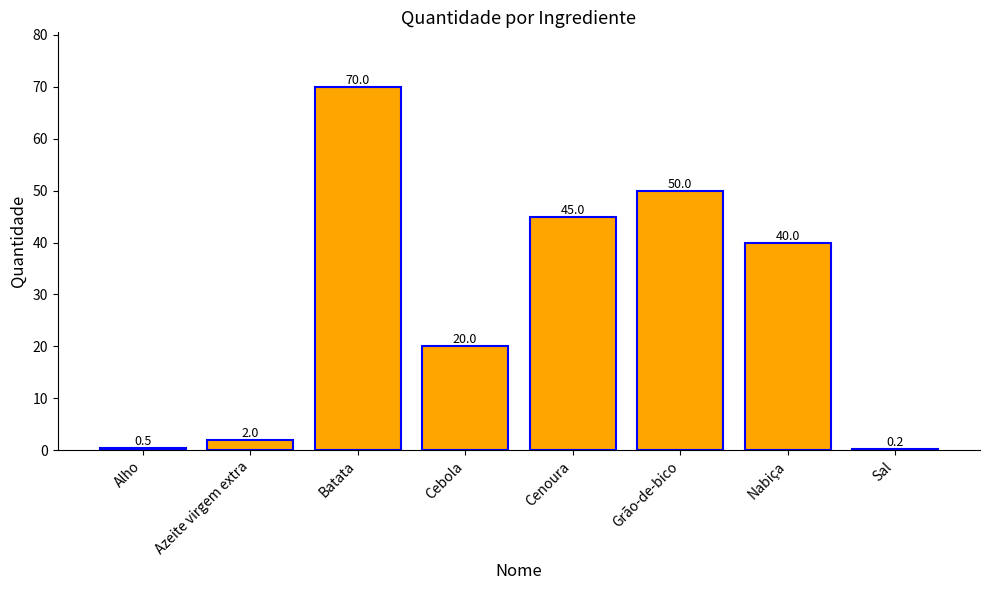

At which label does the data first exceed 40?

Batata